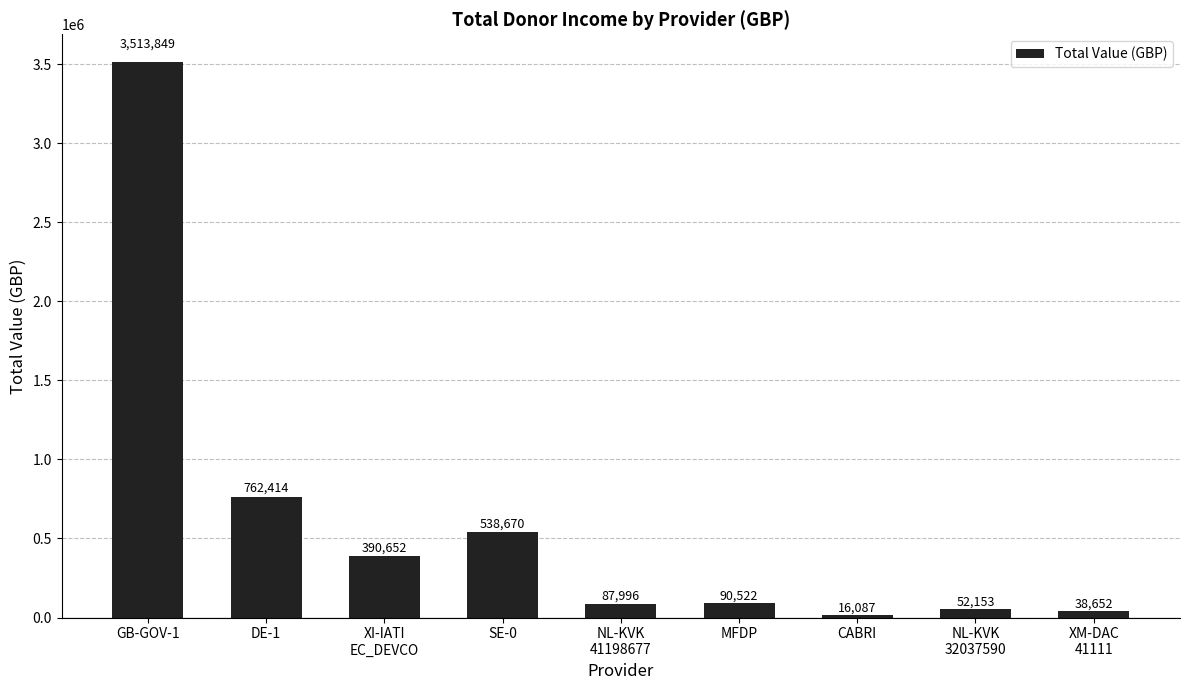

List the labels in order of value, largest first.

GB-GOV-1, DE-1, SE-0, XI-IATI
EC_DEVCO, MFDP, NL-KVK
41198677, NL-KVK
32037590, XM-DAC
41111, CABRI